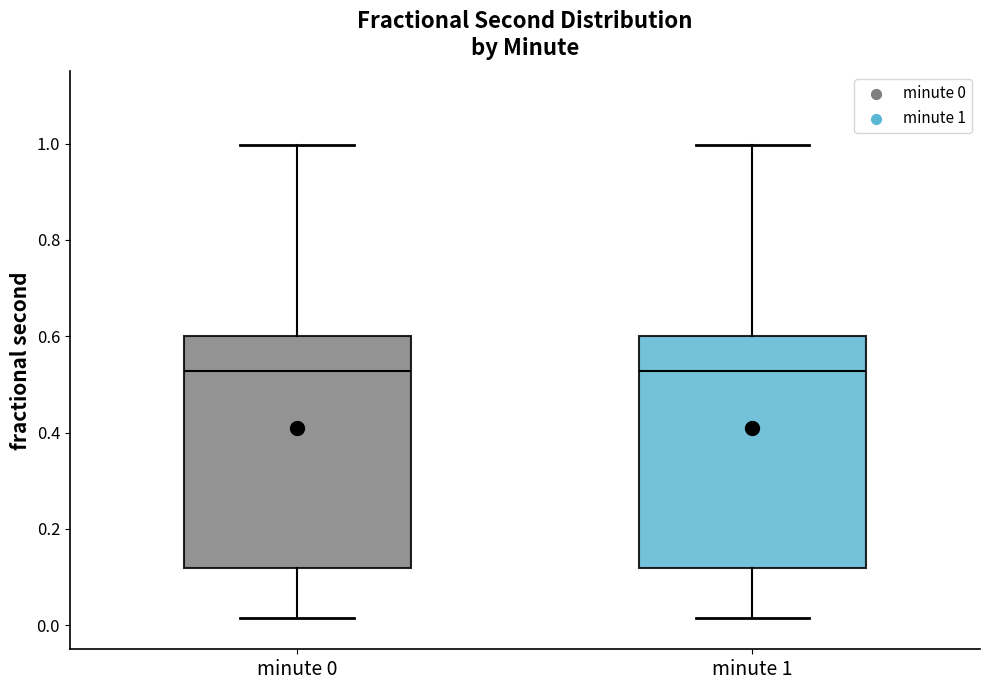

Reading left to right, transcribe this box plot: for each box, give where its median line is, the range the box spans, and where its two whiskers end, as read against the y-axis. The values are not printed on the chart, so give them approximately, as read against the axis.

minute 0: median 0.52, box 0.12 to 0.60, whiskers 0.02 to 1.00
minute 1: median 0.52, box 0.12 to 0.60, whiskers 0.02 to 1.00